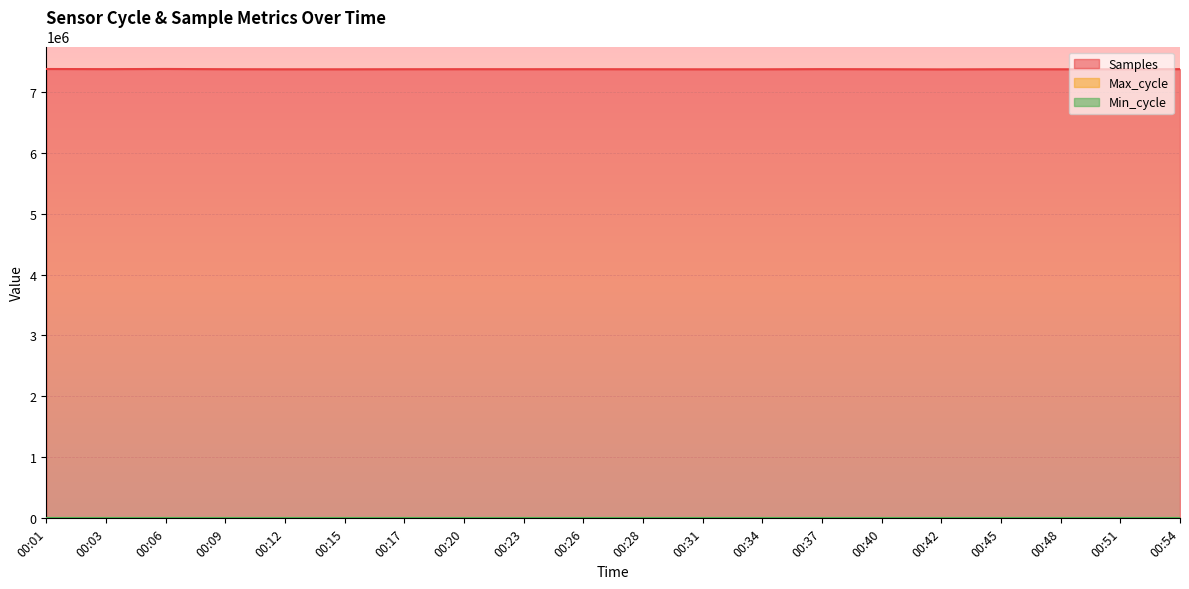

The value of Samples at 00:01 is 5156156. True or false?

False